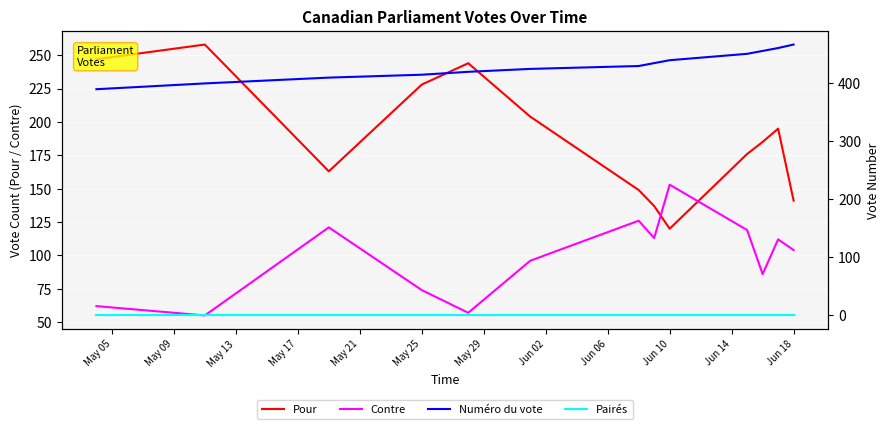

True or false: Contre and Pairés intersect in this chart.

False